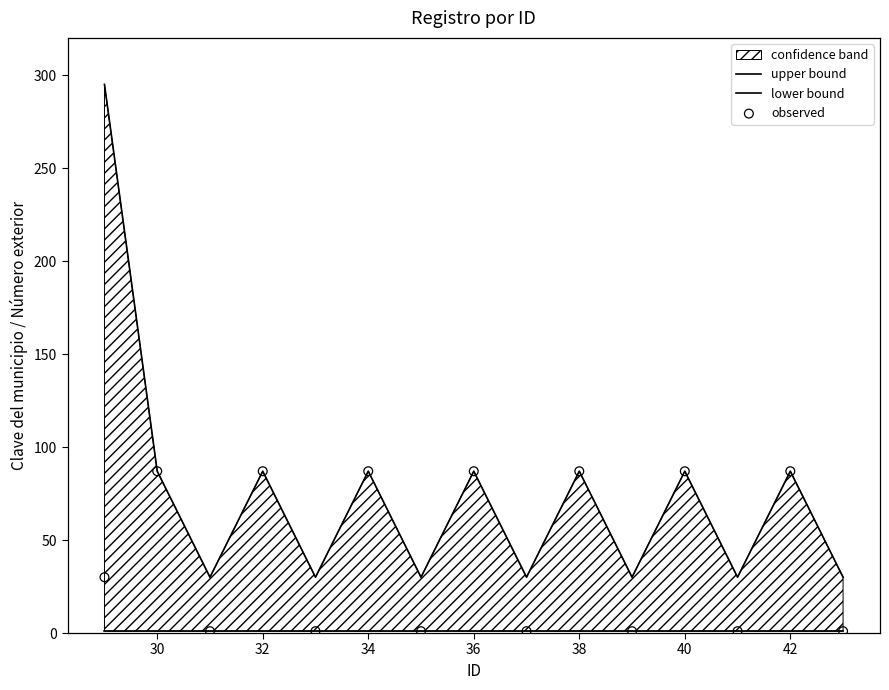

Which series reaches the minimum Y coordinate?

lower bound